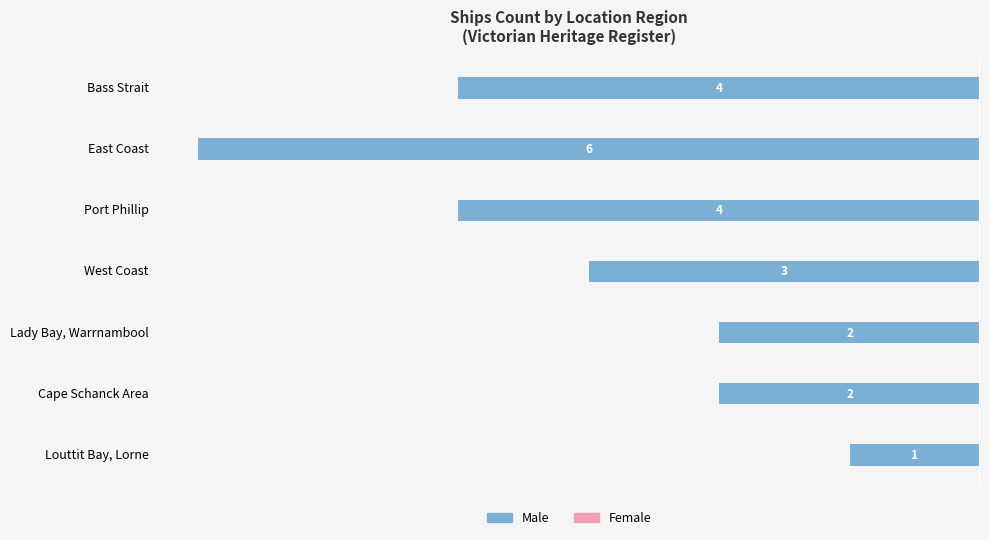

How many bars are there in total?

7